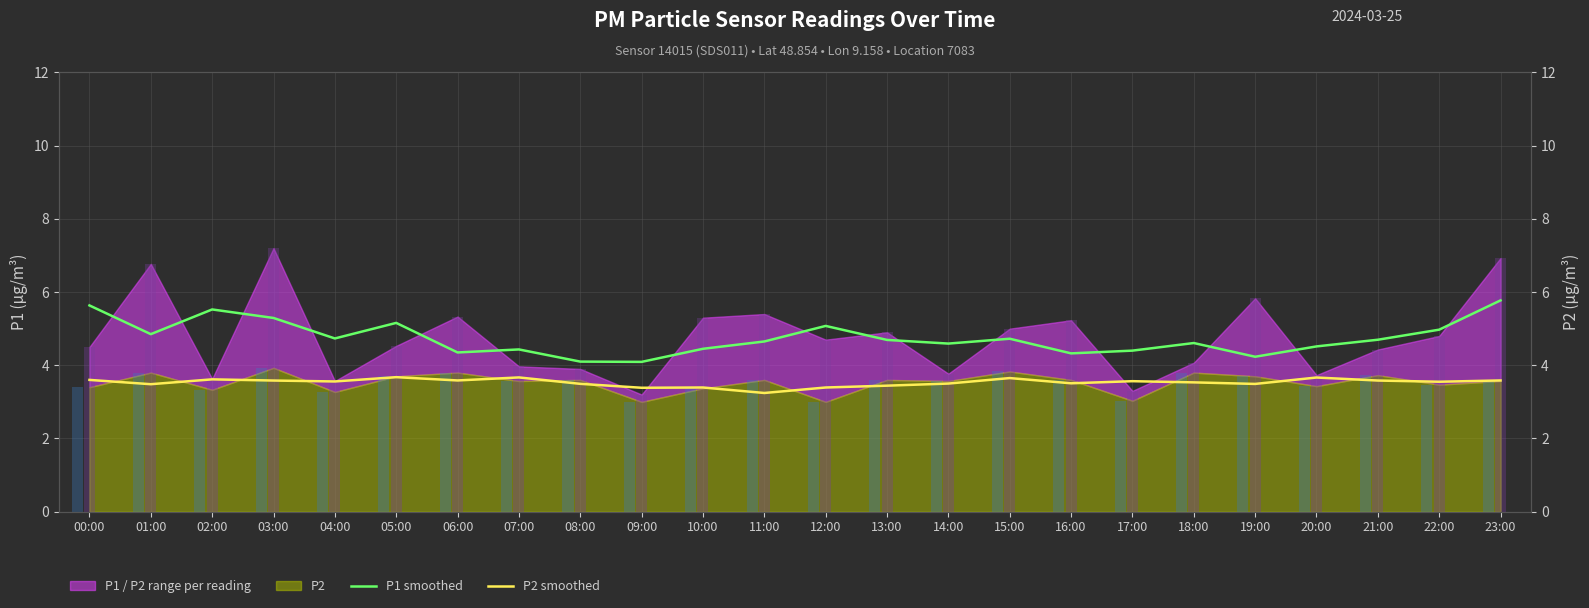

Which series has the largest total across all categories?

P1 smoothed